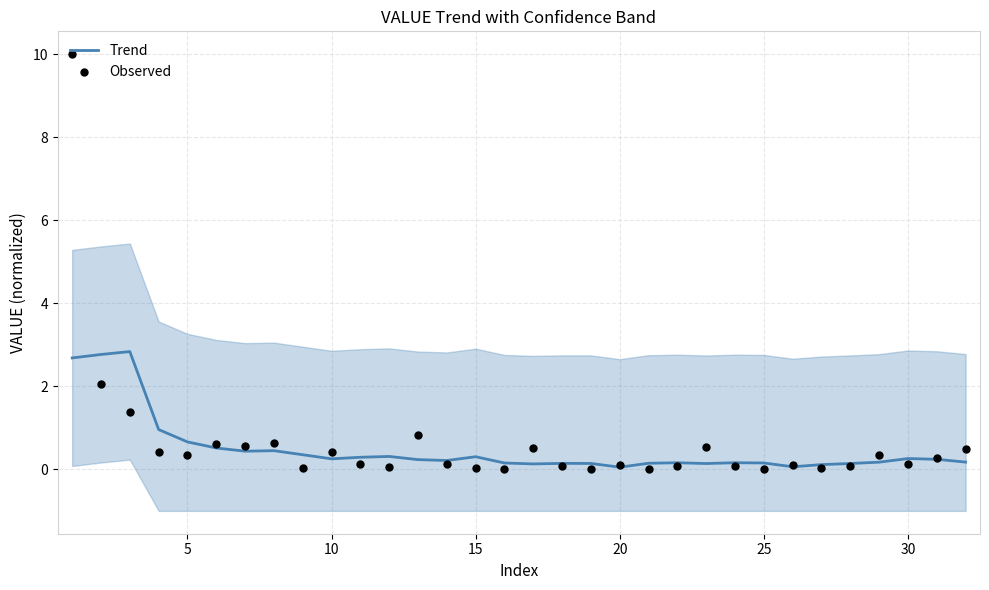

What are all the series names shown in the legend?

Trend, Observed